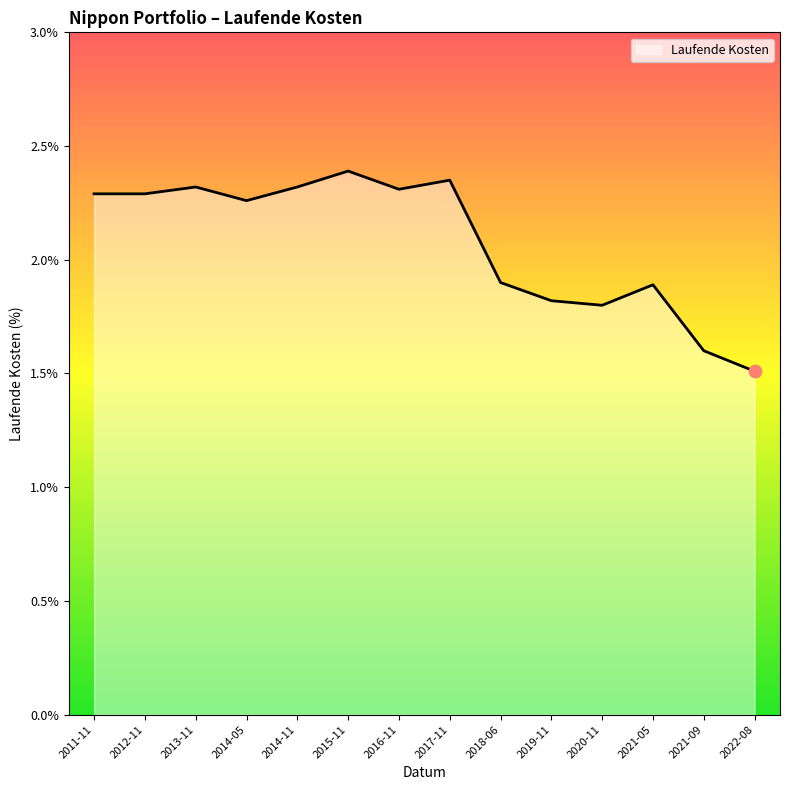

What is the ratio of the value at 2021-09 to the value at 2020-11?

0.9